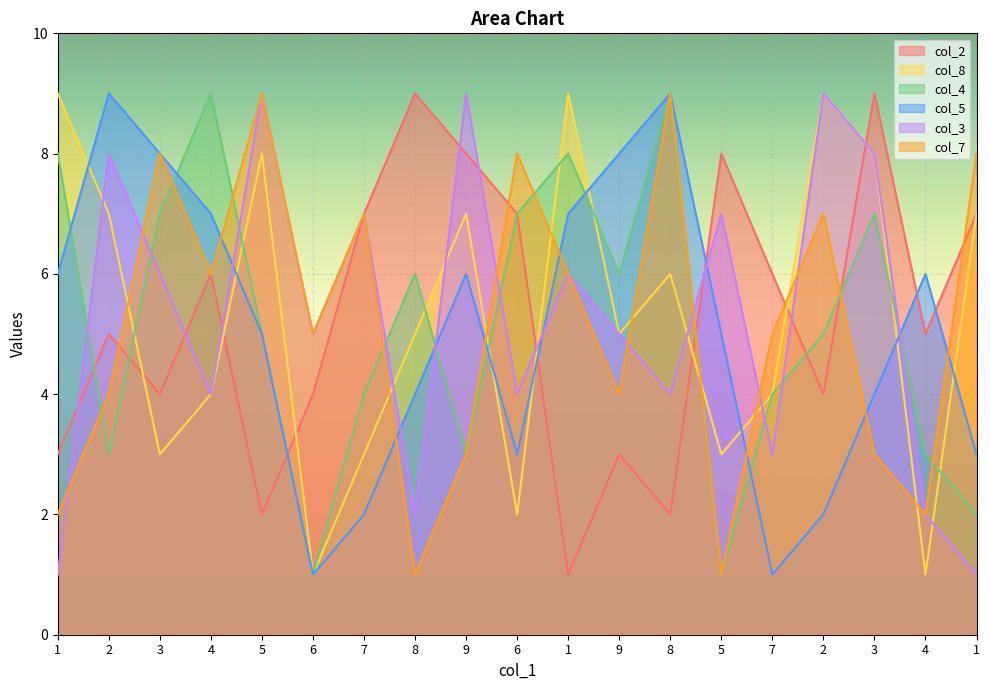

At which category does col_4 reach its first local peak?

4